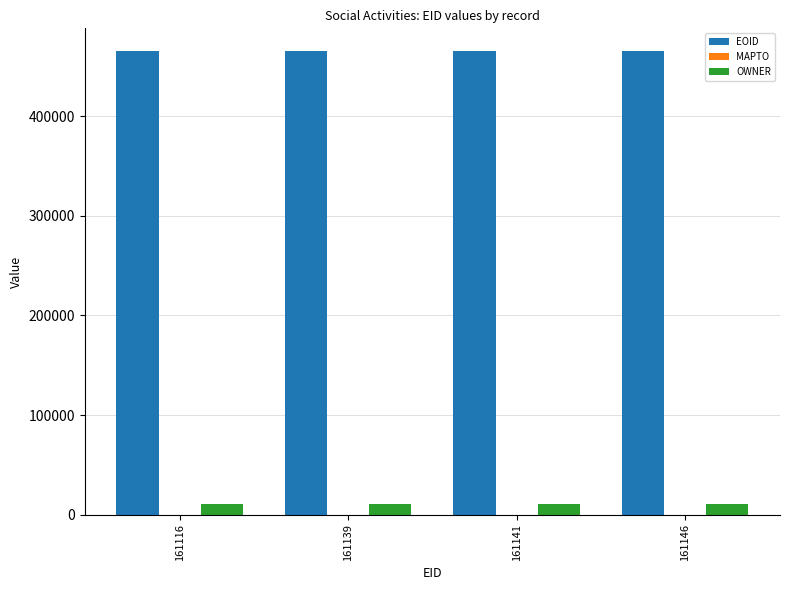

What is the average value of the OWNER series?

11116